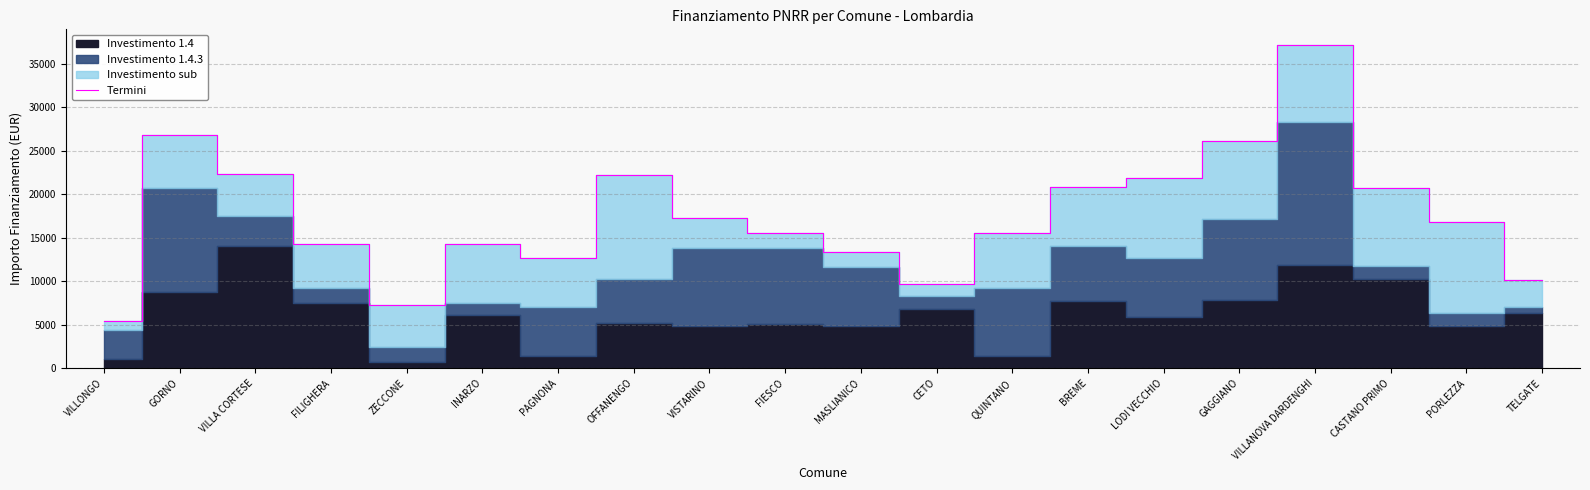

List the labels in order of value, largest first.

VILLANOVA DARDENGHI, GORNO, GAGGIANO, VILLA CORTESE, OFFANENGO, LODI VECCHIO, BREME, CASTANO PRIMO, VISTARINO, PORLEZZA, FIESCO, QUINTANO, FILIGHERA, INARZO, MASLIANICO, PAGNONA, TELGATE, CETO, ZECCONE, VILLONGO